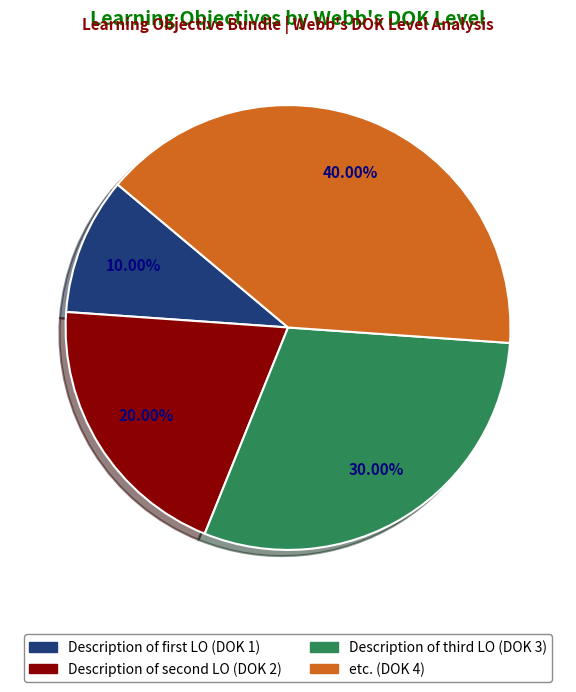

Is it true that etc. is 33% of the pie?

False